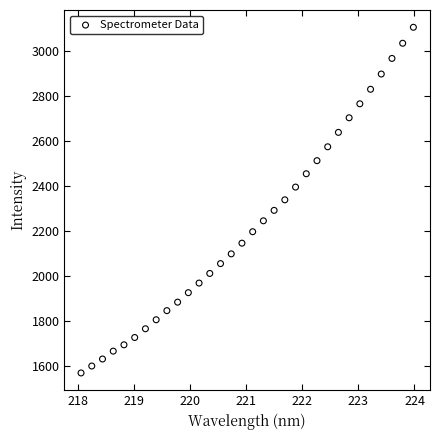

What is the range of X values (max minus min)?

5.9